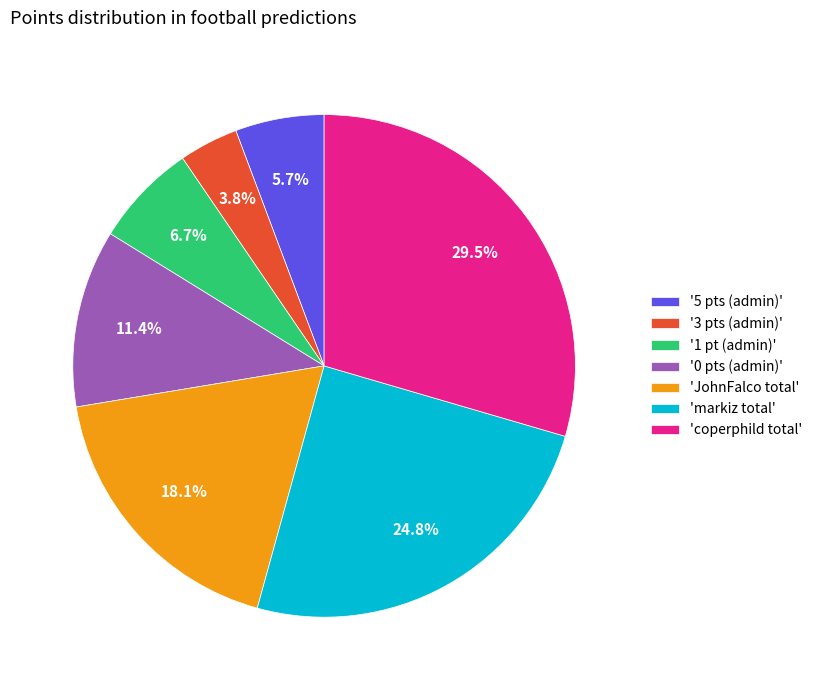

Between 'coperphild total' and 'JohnFalco total', which is larger?

'coperphild total'